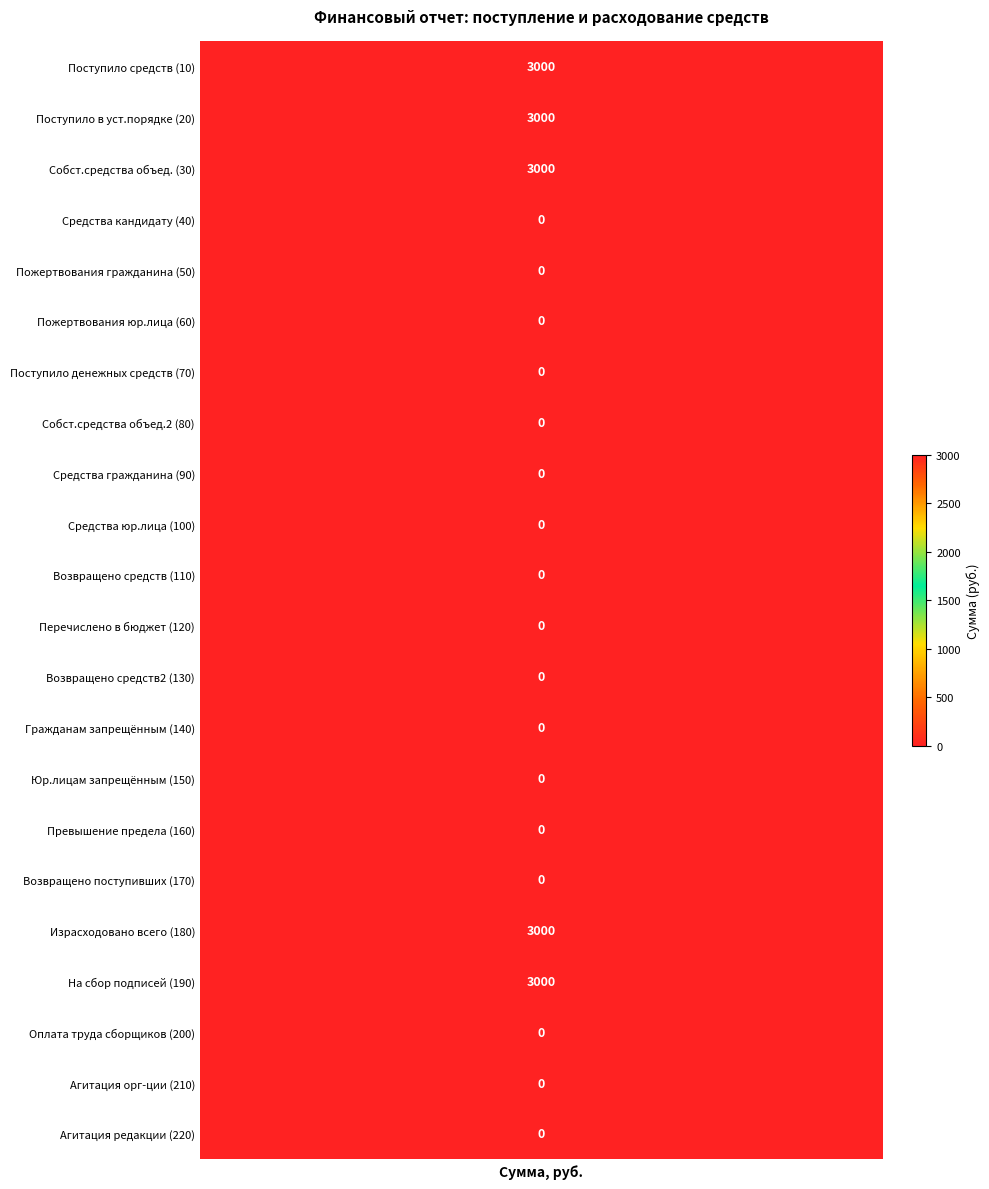

Is it true that the value at 30 is 4723?

False